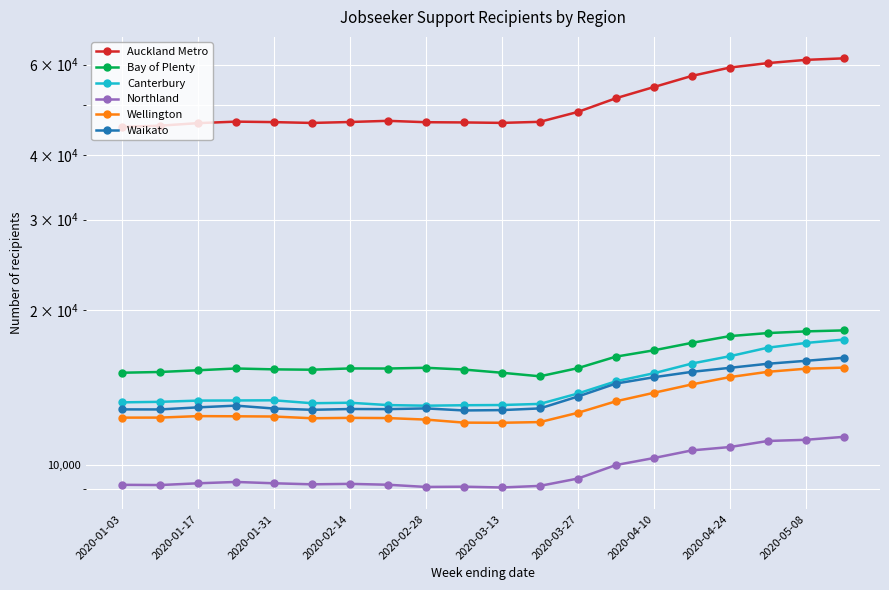

What is the total value across all series at 2020-02-14?

109518